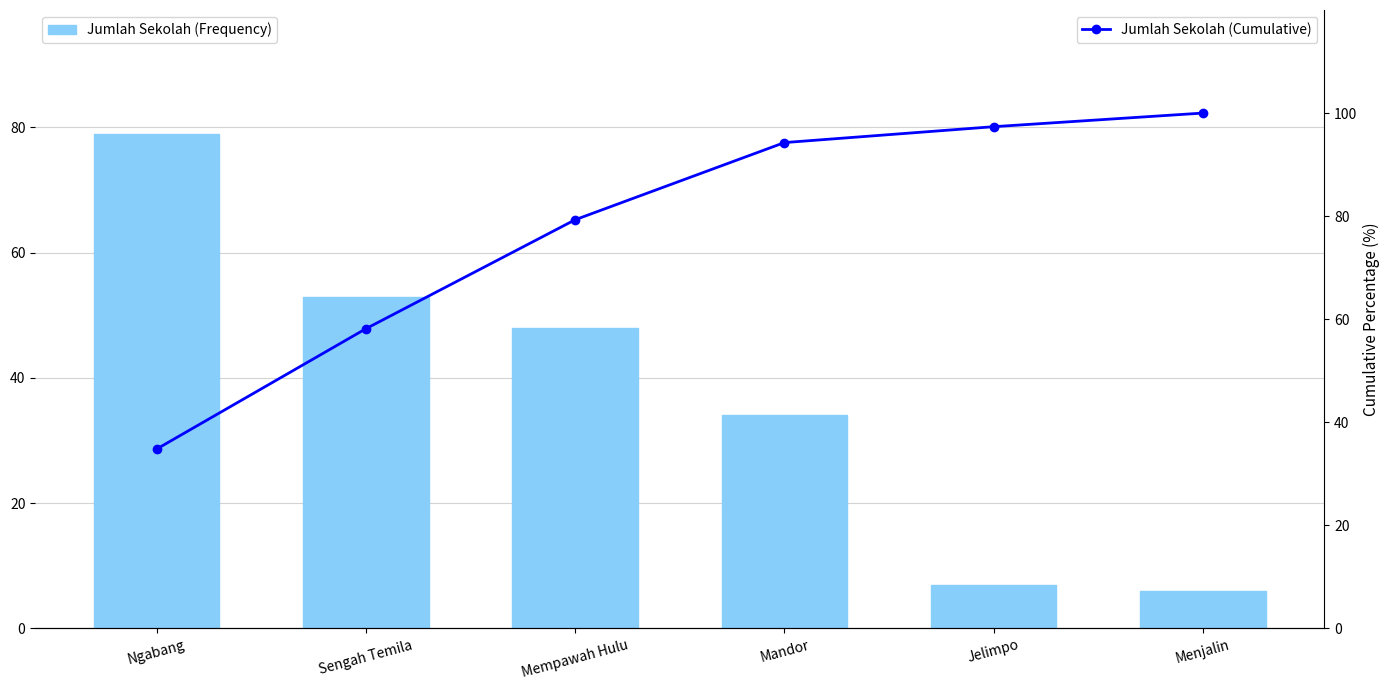

What is the difference between the maximum and minimum values in the Jumlah Sekolah (Cumulative) series?

65.2